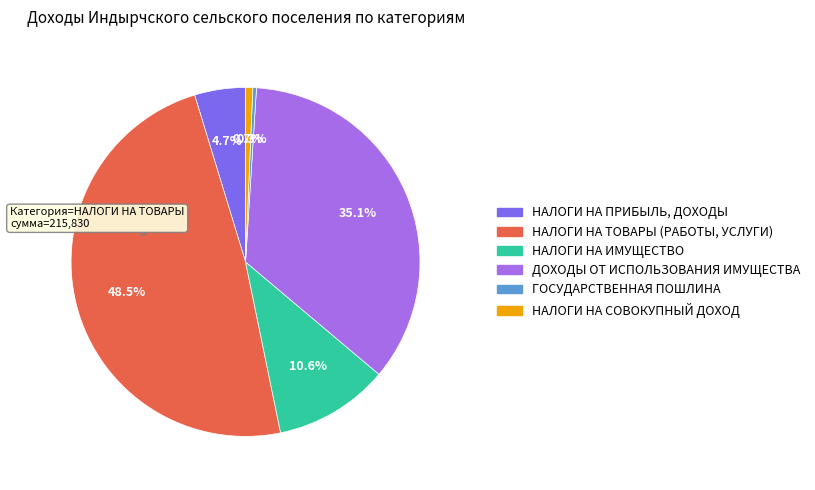

To the nearest percent, what is the difference between the ДОХОДЫ ОТ ИСПОЛЬЗОВАНИЯ ИМУЩЕСТВА and НАЛОГИ НА ИМУЩЕСТВО slice percentages?

25%